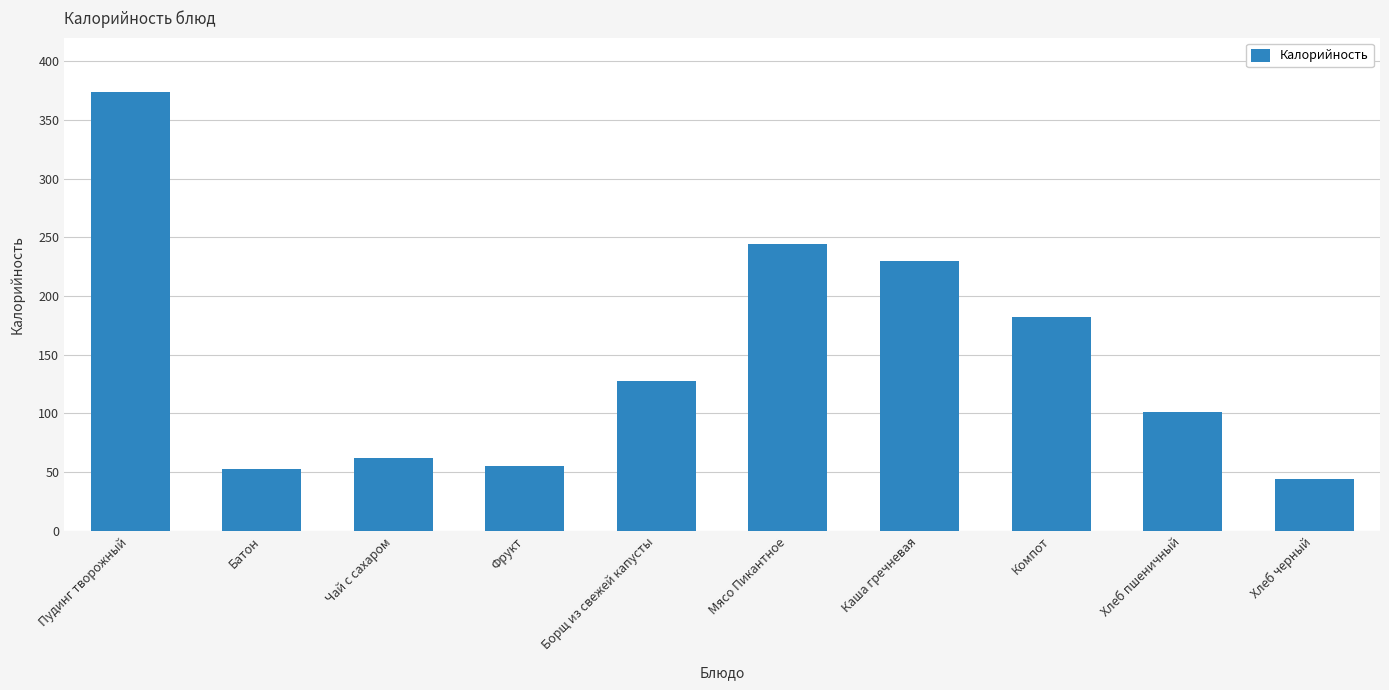

What is the change in value from Фрукт to Борщ из свежей капусты?

+73